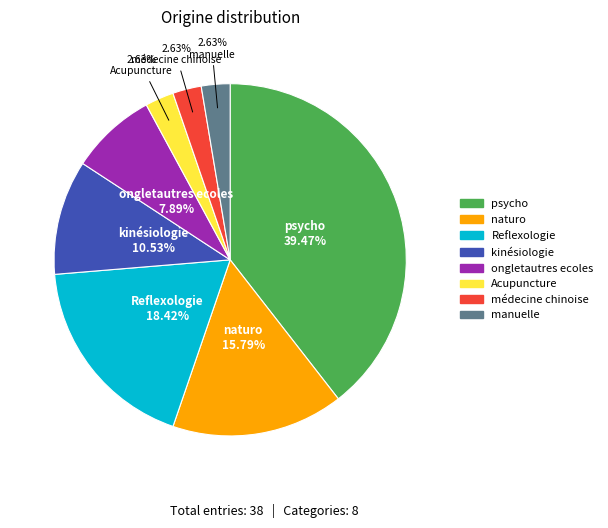

Combined, do Acupuncture and kinésiologie account for over 50%?

No